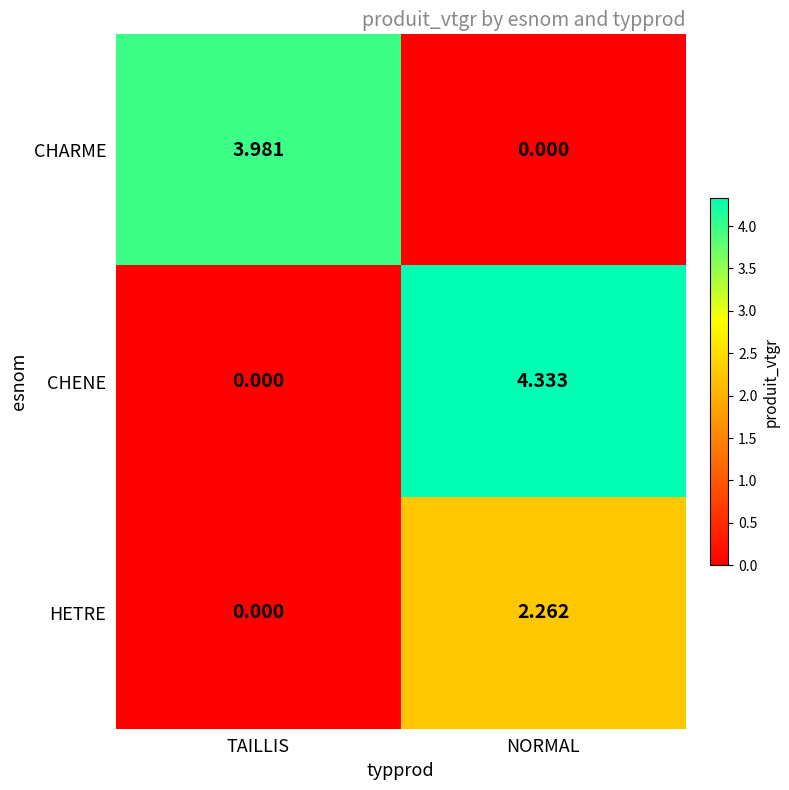

What is the difference between the highest and lowest values at TAILLIS?

4.0